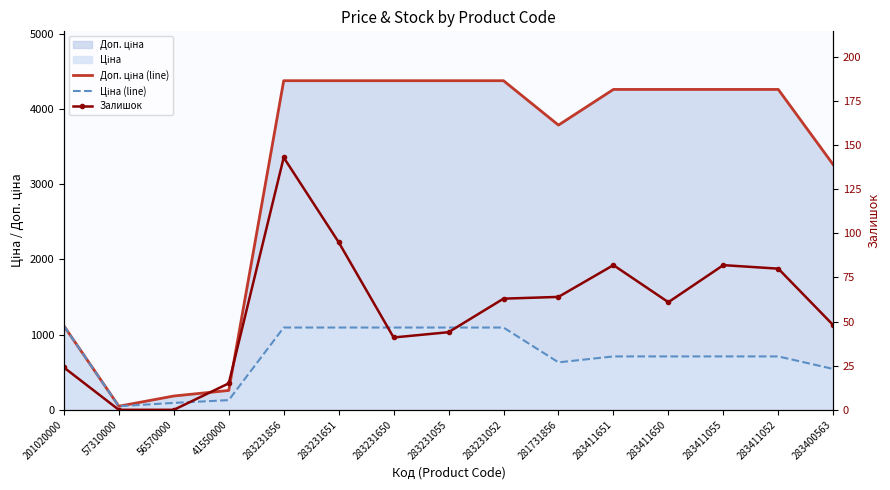

What is the label of the 8th point from the left?

283231055